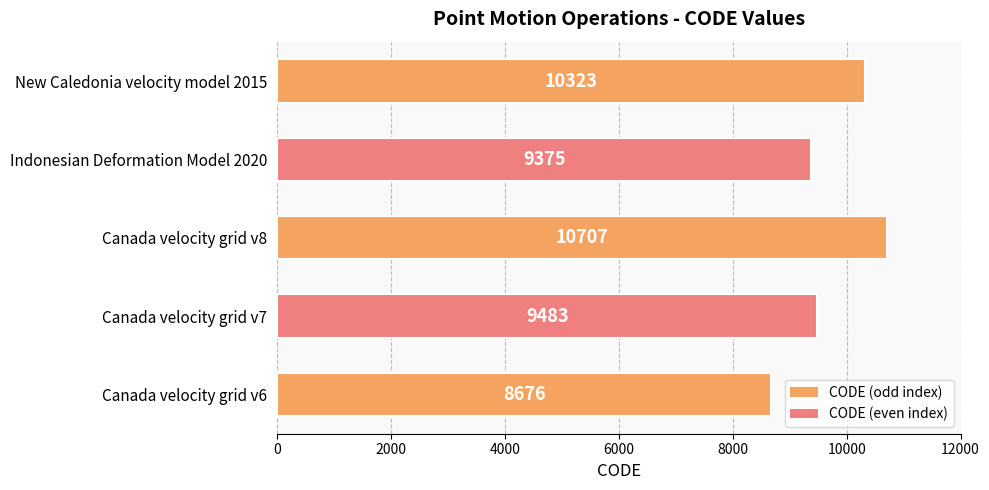

List the labels in order of value, smallest first.

Canada velocity grid v6, Indonesian Deformation Model 2020, Canada velocity grid v7, New Caledonia velocity model 2015, Canada velocity grid v8